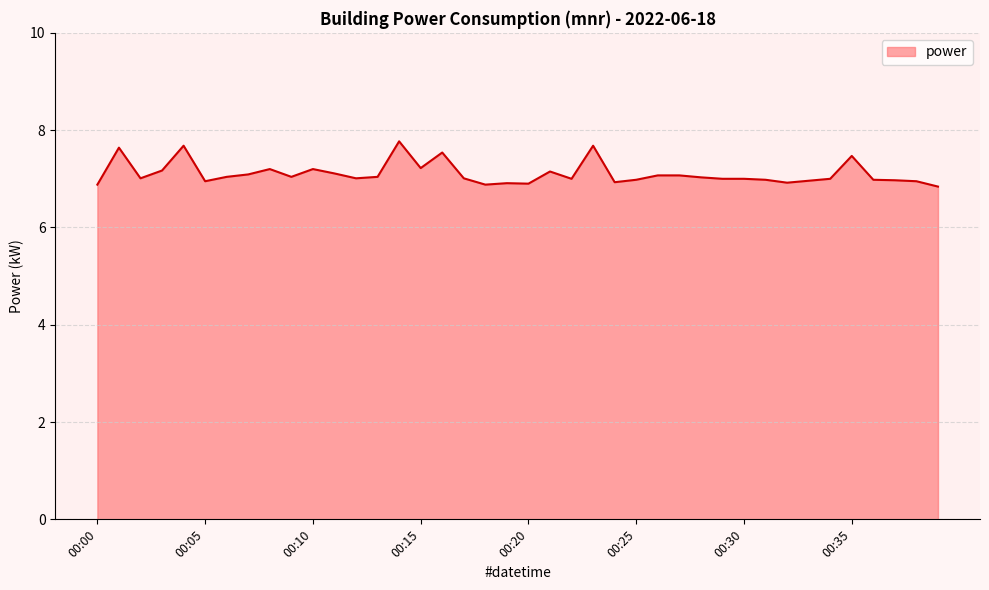

What is the difference between the maximum and minimum values?

0.9